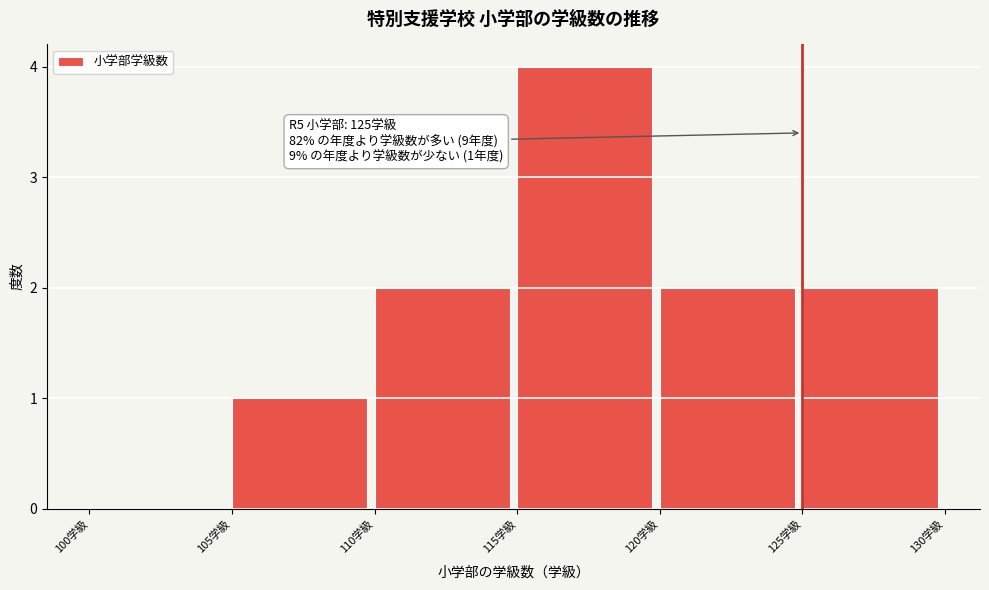

Which range on the x-axis has the tallest bar?

115 to 120